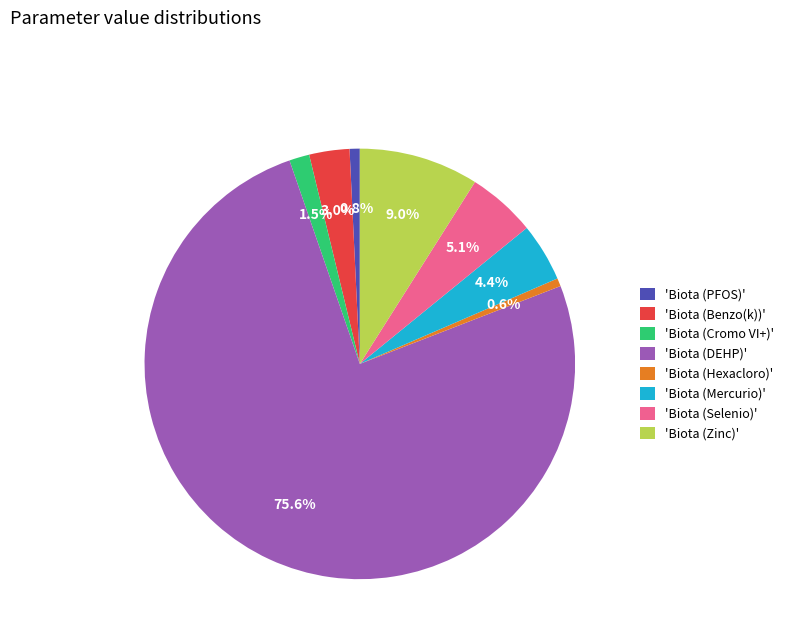

Which category accounts for the majority?

'Biota (DEHP)'